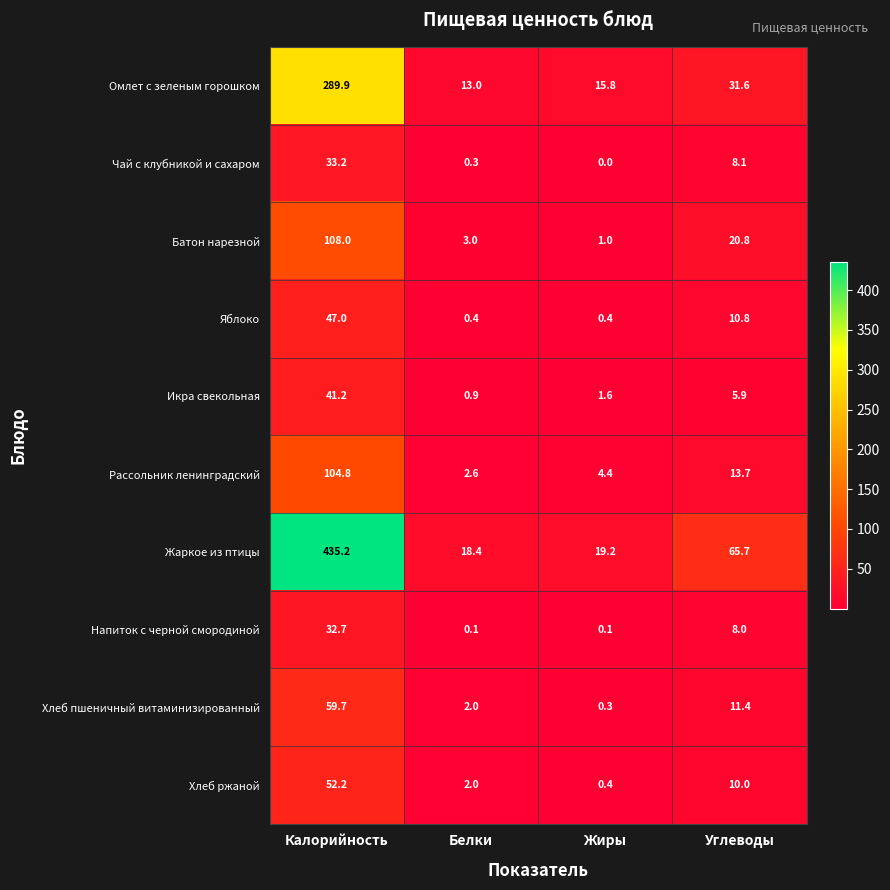

What is the average value of the Хлеб ржаной series?

16.2